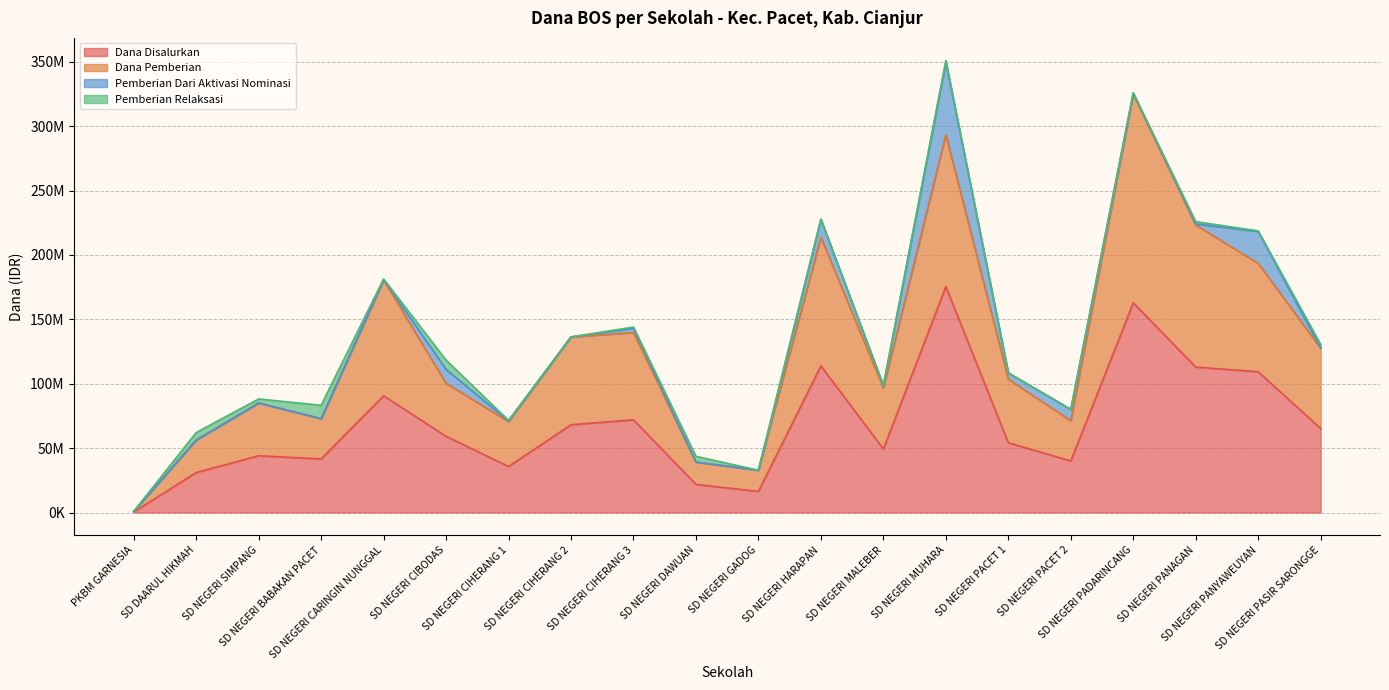

The Dana Disalurkan series shows 49275000 at SD NEGERI MALEBER. True or false?

True